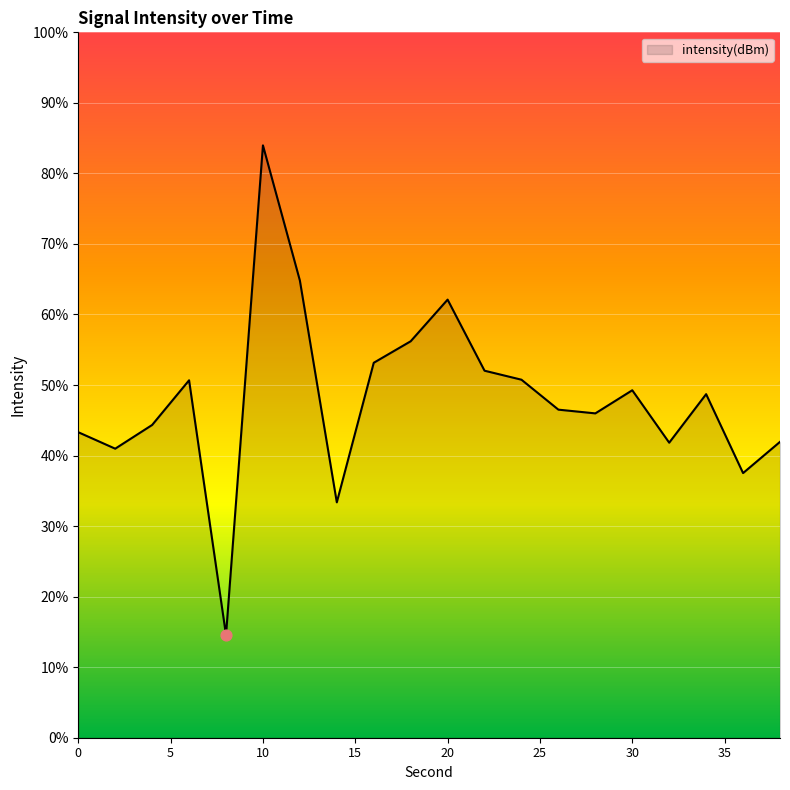

Which has a higher value, 4 or 30?

30